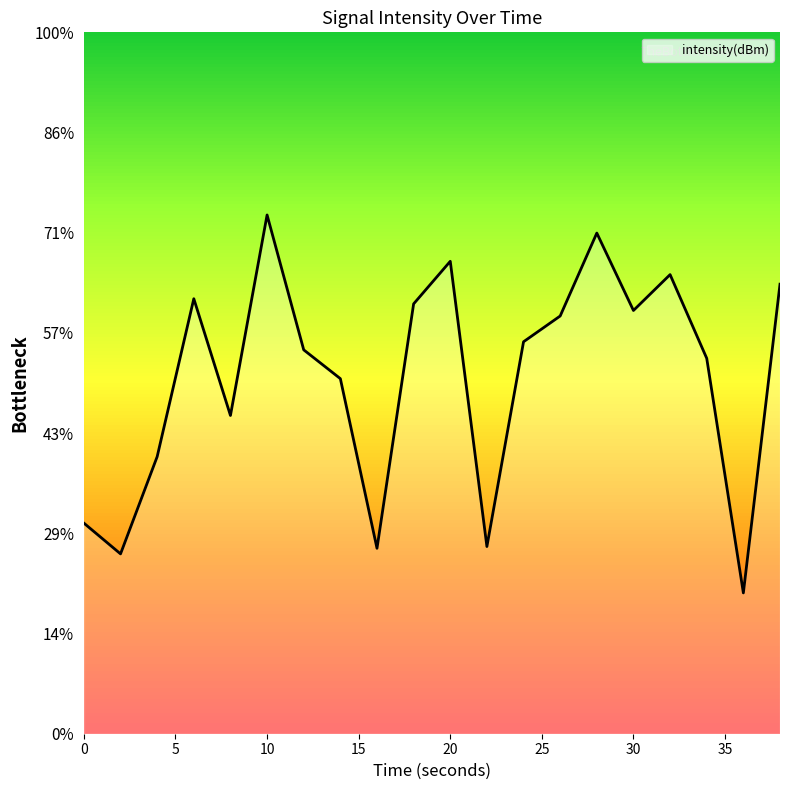

Which has a higher value, 4 or 2?

4